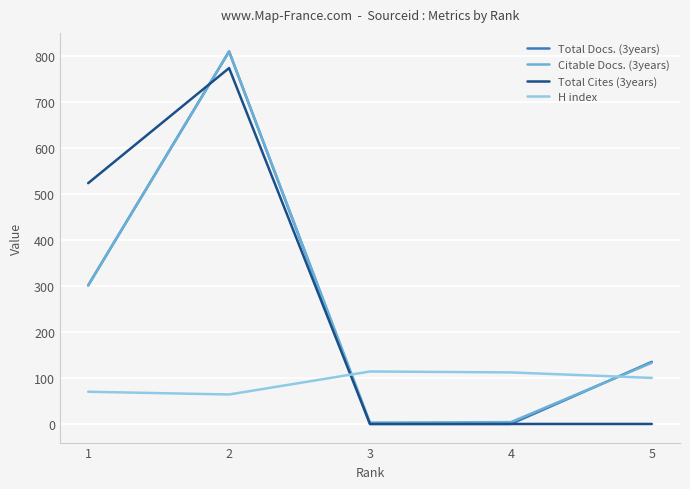

Does the chart display data point markers on the line(s)?

No